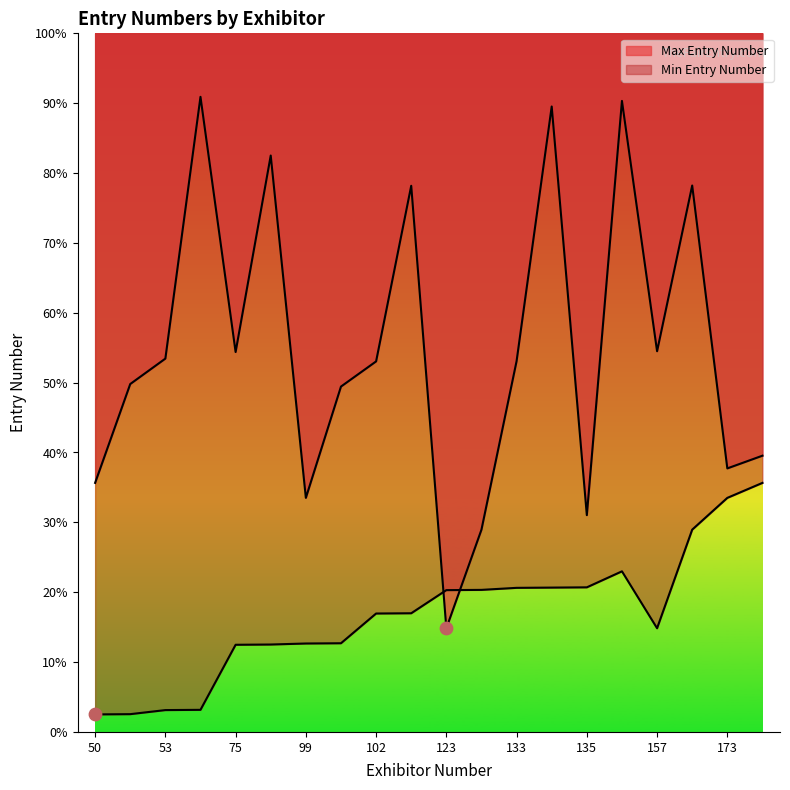

At how many categories does at least one series exceed 2193?

4